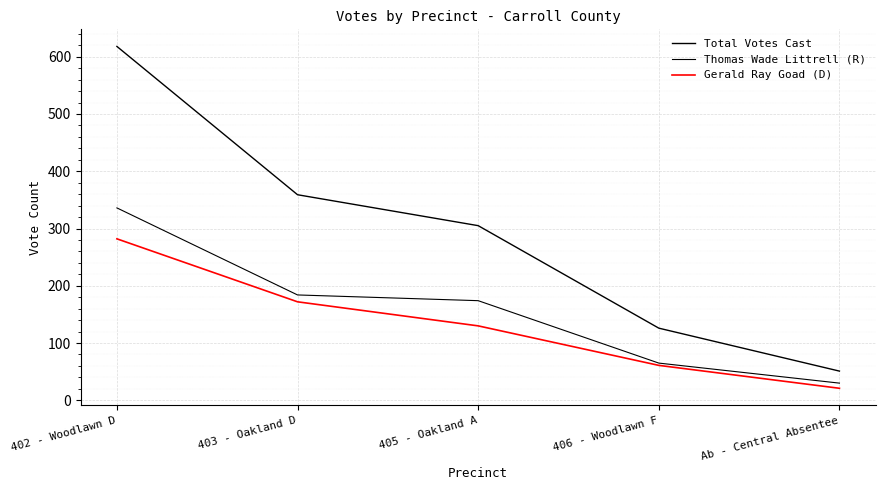

What is the average value of the Total Votes Cast series?

292